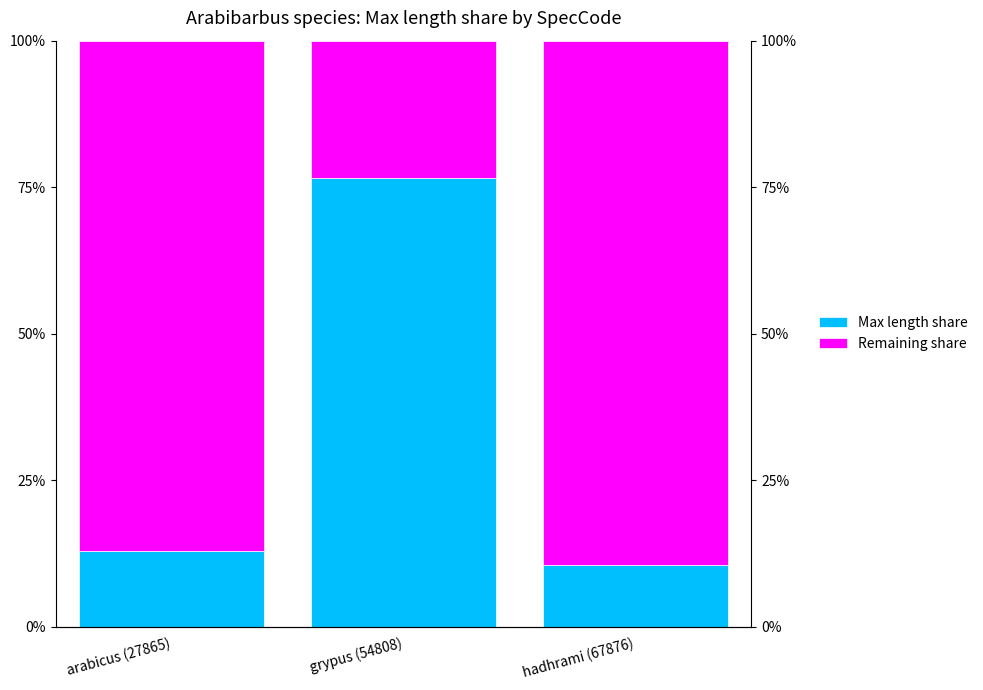

Reading right to left, transcribe all the data shown in this chart.

Max length share: 10.5	76.6	12.9
Remaining share: 89.5	23.4	87.1